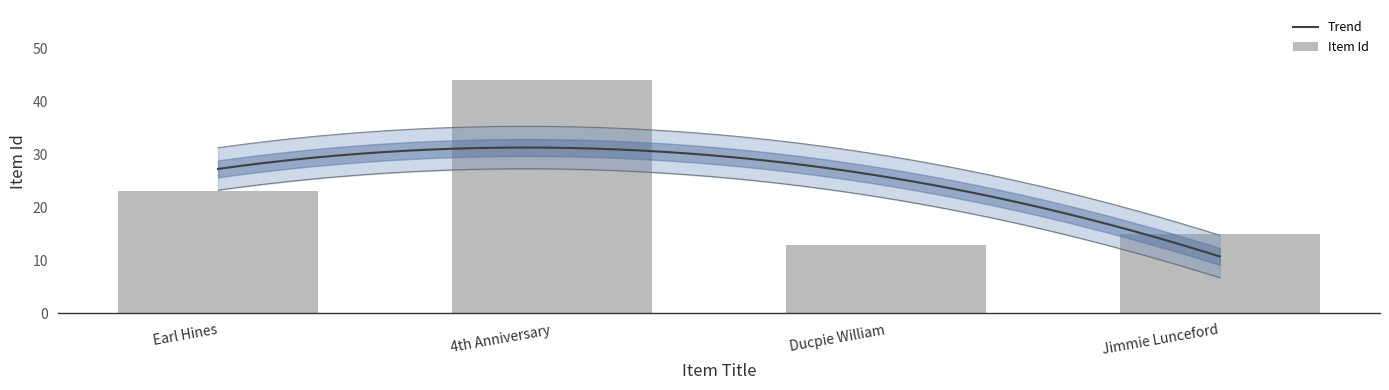

Between Jimmie Lunceford and 4th Anniversary, which is larger?

4th Anniversary